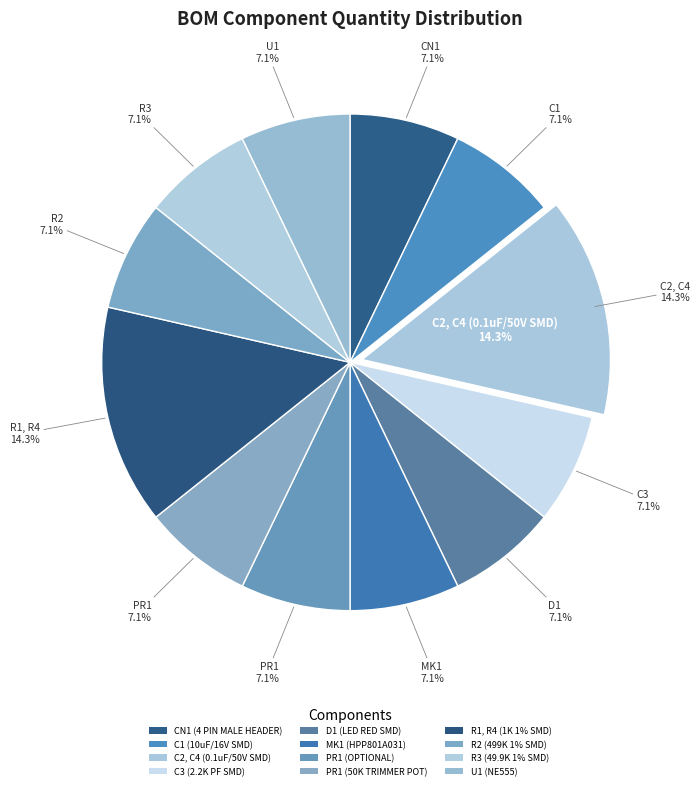

Is it true that C3 (2.2K PF SMD) is 7% of the pie?

True